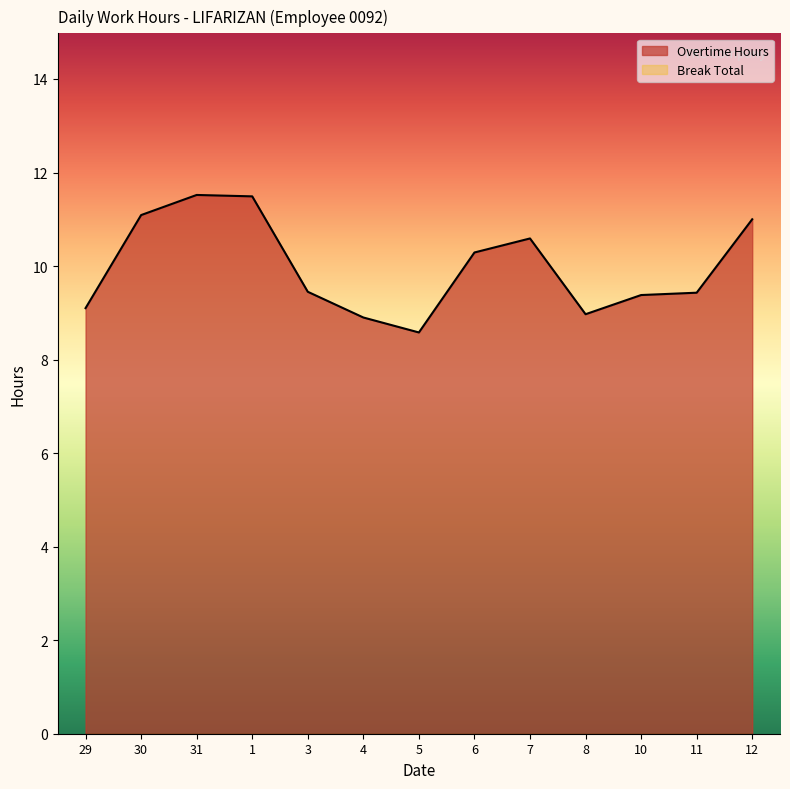

True or false: the data has more than 0 interior local peaks.

True